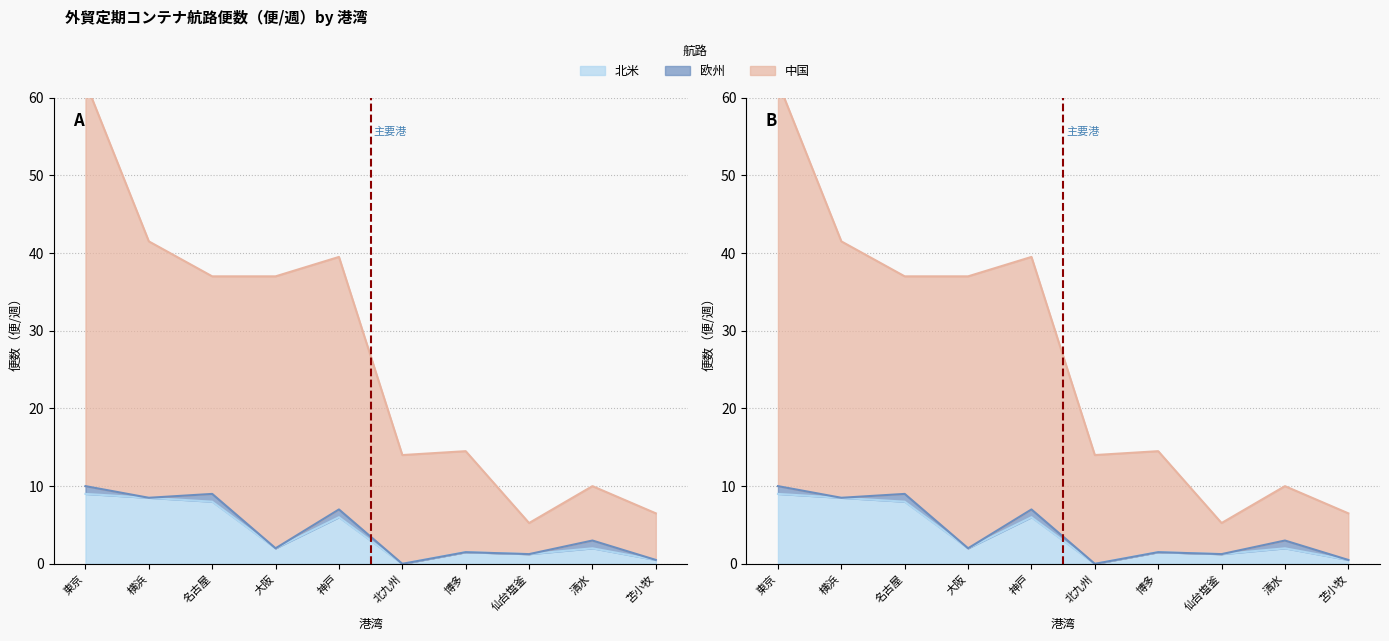

What is the total value across all series at 名古屋?

45.0